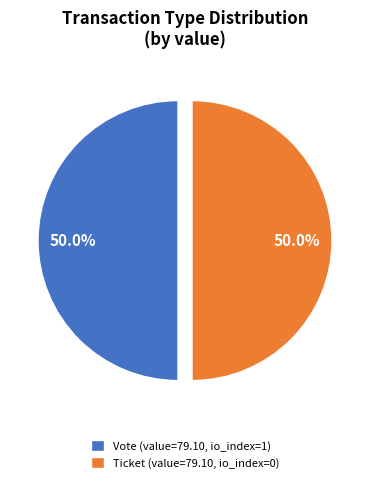

What is the ratio of the value at Ticket (value=79.10, io_index=0) to the value at Vote (value=79.10, io_index=1)?

1.0